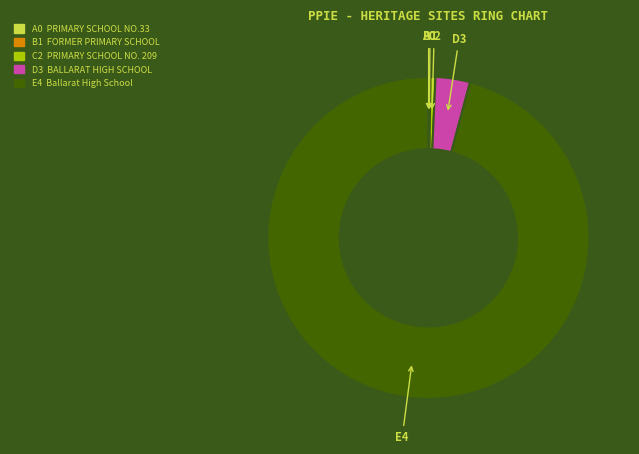

Does any single category account for the majority?

Yes